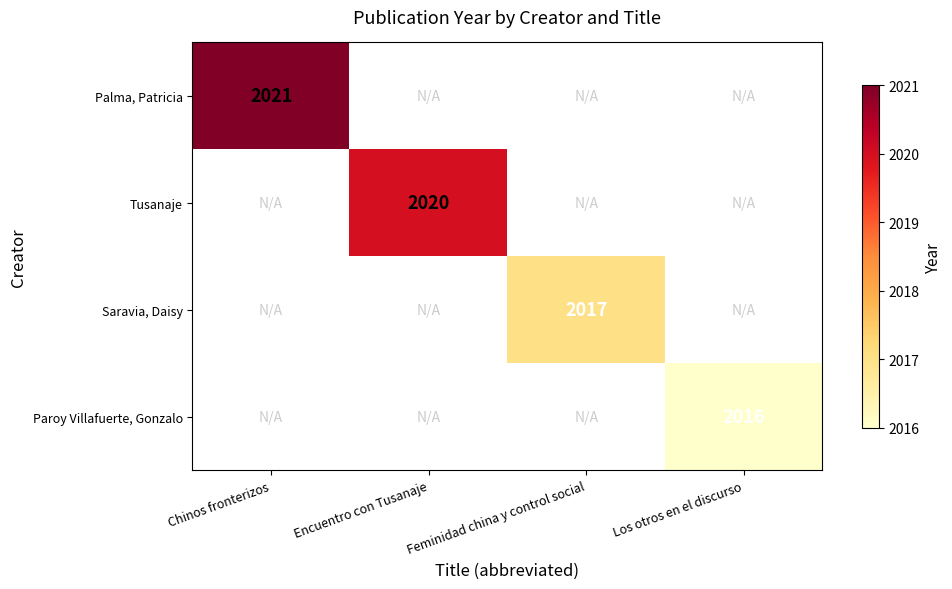

The Palma, Patricia series shows 3154 at Chinos fronterizos. True or false?

False